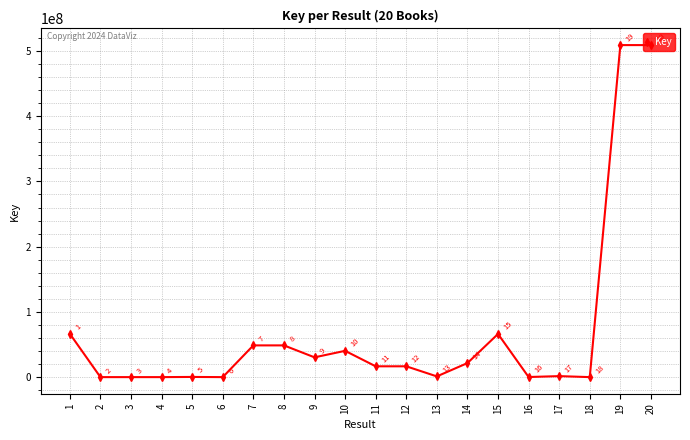

What is the change in value from 10 to 18?

-40299497